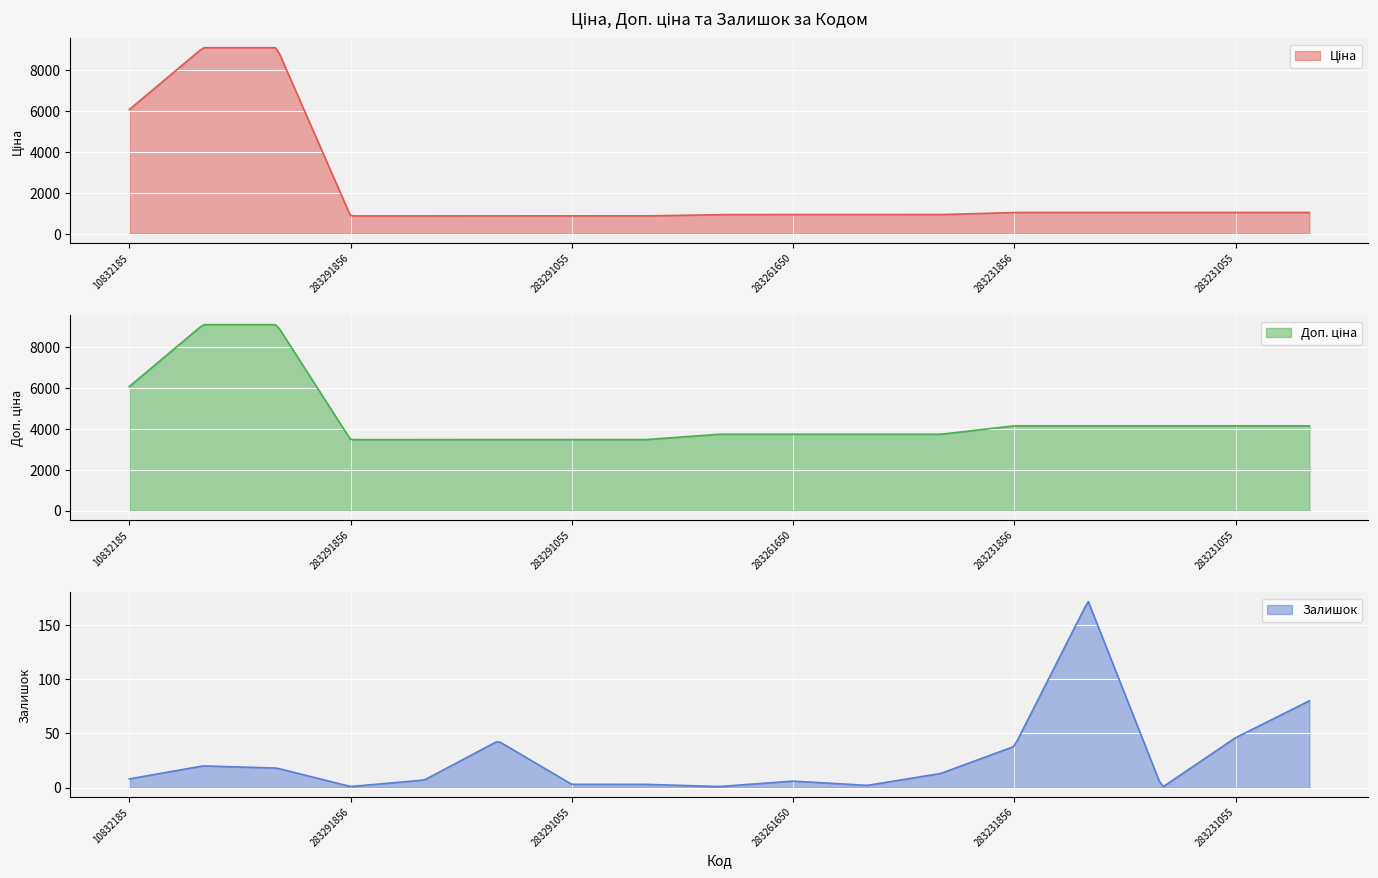

Is it true that Доп. ціна equals 5829.3 at 283261055?

False